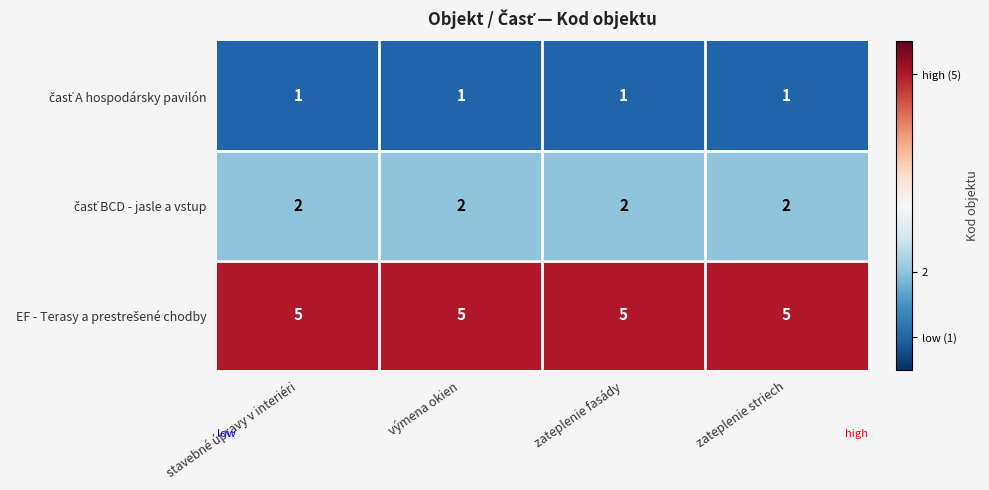

What is the maximum value shown in the chart?

5